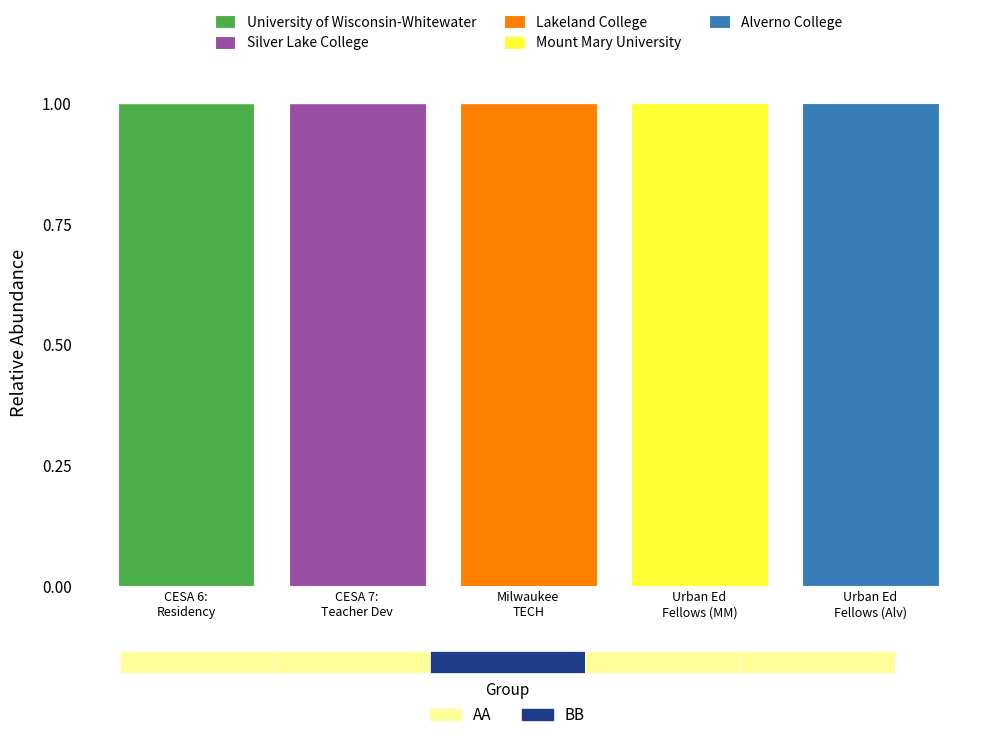

Where is University of Wisconsin-Whitewater nearest to the value 0?

CESA 7:
Teacher Dev